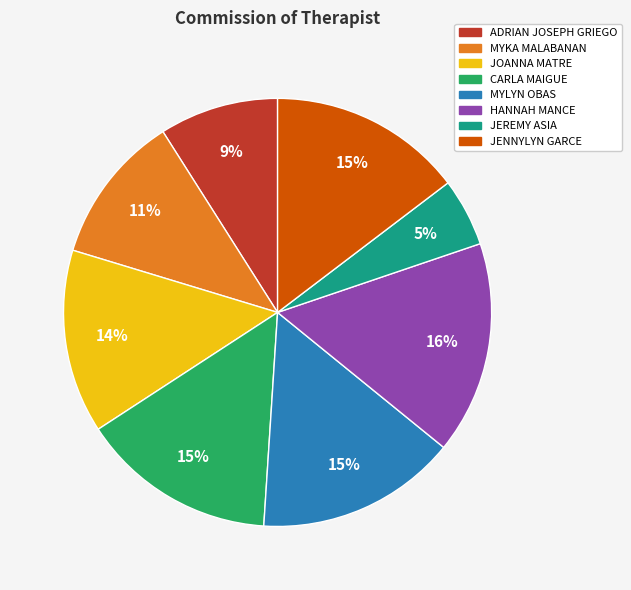

To the nearest percent, what portion does CARLA MAIGUE represent?

15%